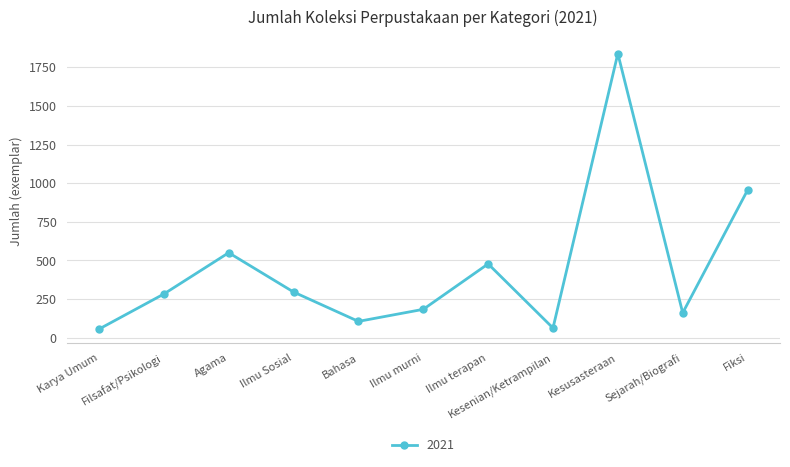

How many interior local peaks (higher than both neighbors) does the data have?

3